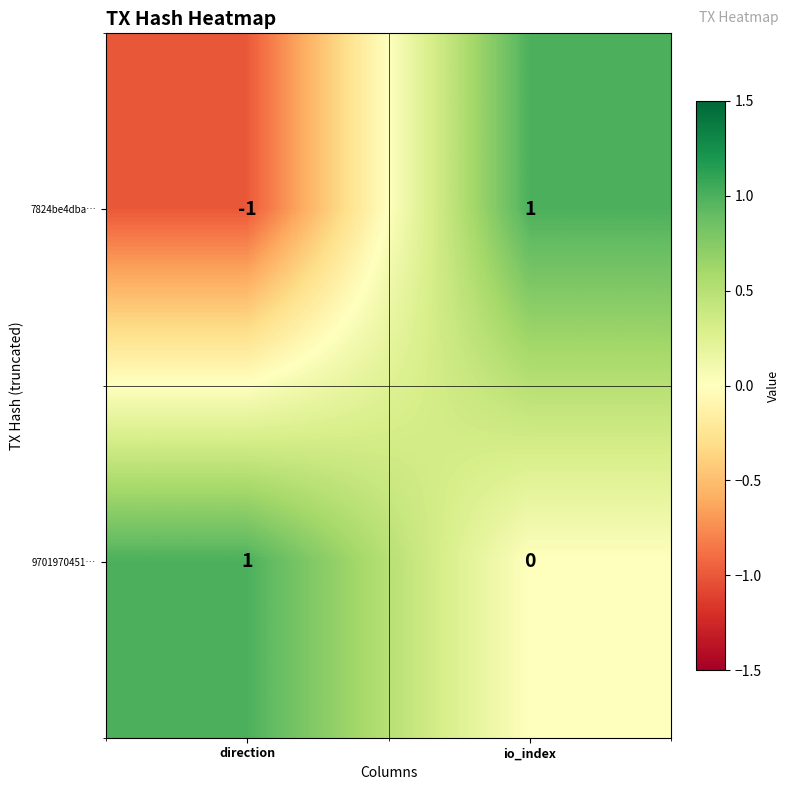

Reading right to left, extract all data points from this chart.

7824be4dba…: io_index=1	direction=-1
9701970451…: io_index=0	direction=1